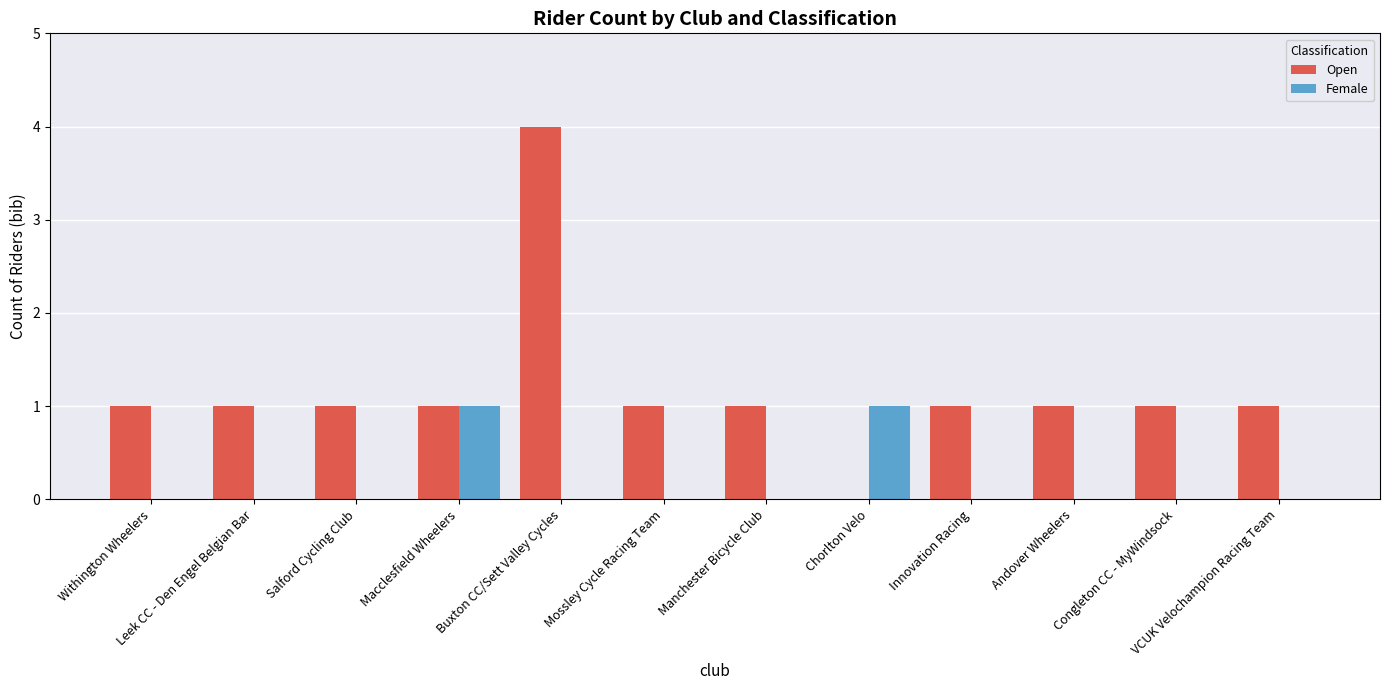

Is it true that Open equals 2 at Chorlton Velo?

False